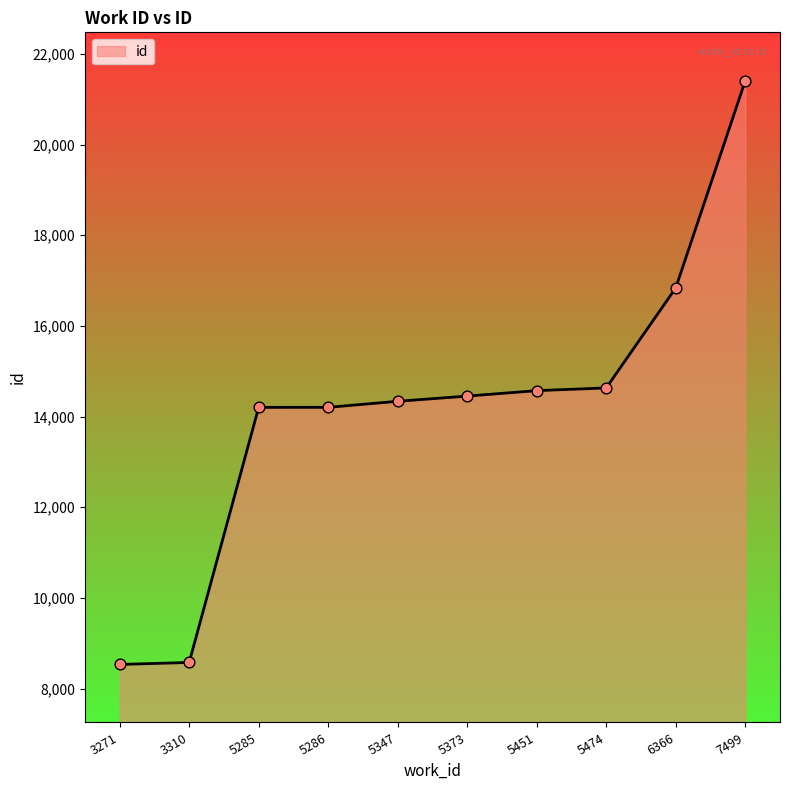

What is the change in value from 3271 to 7499?

+12874